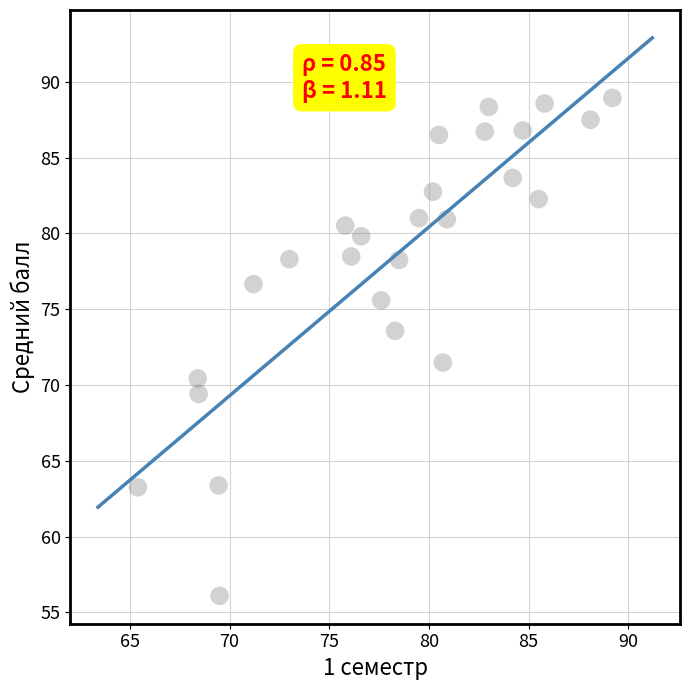

What is the range of Y values (max minus min)?

32.8